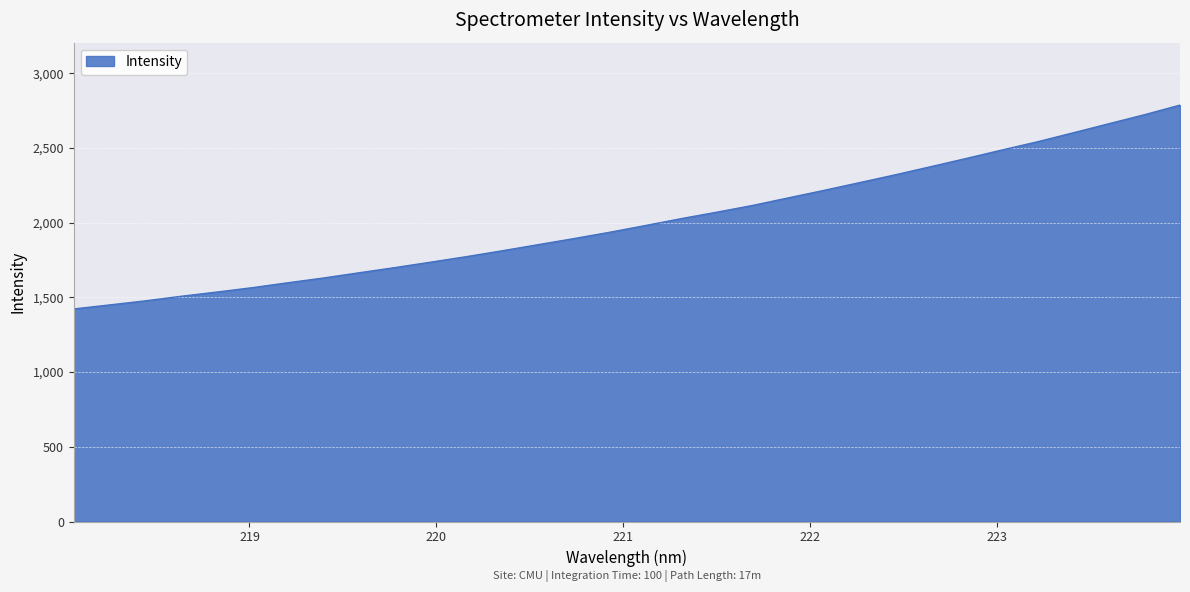

What is the smallest value displayed?

1422.3